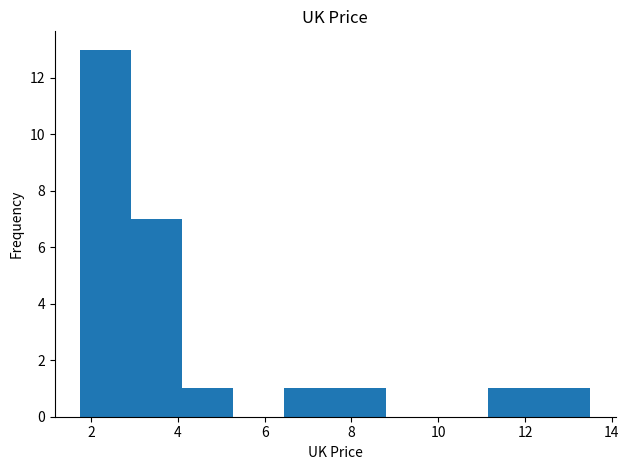

Which range on the x-axis has the tallest bar?

1.8 to 3.0